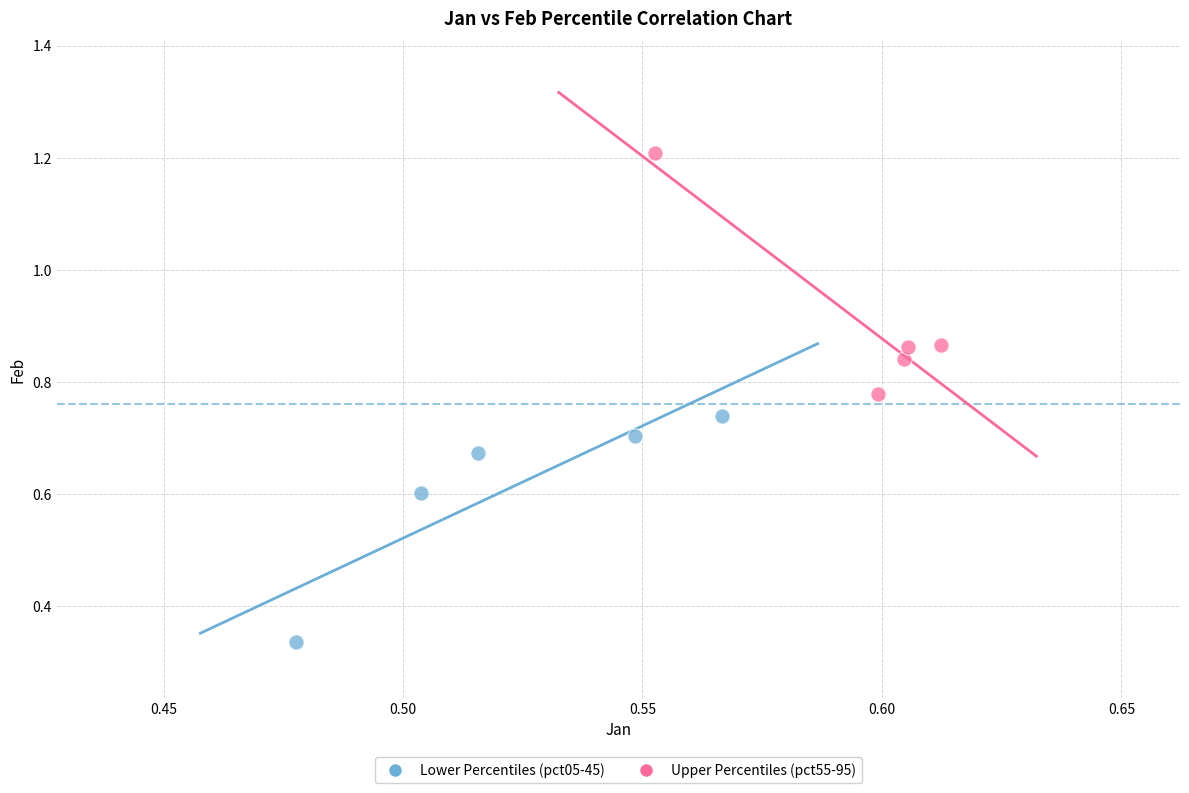

What are all the series names shown in the legend?

Lower Percentiles (pct05-45), Upper Percentiles (pct55-95)